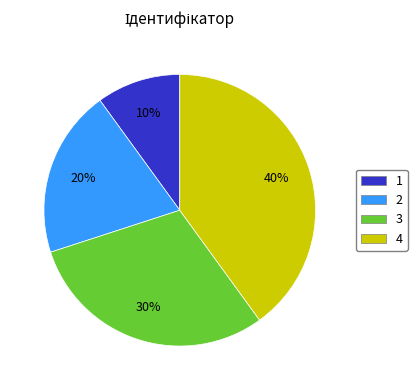

Is there a majority slice in this chart?

No